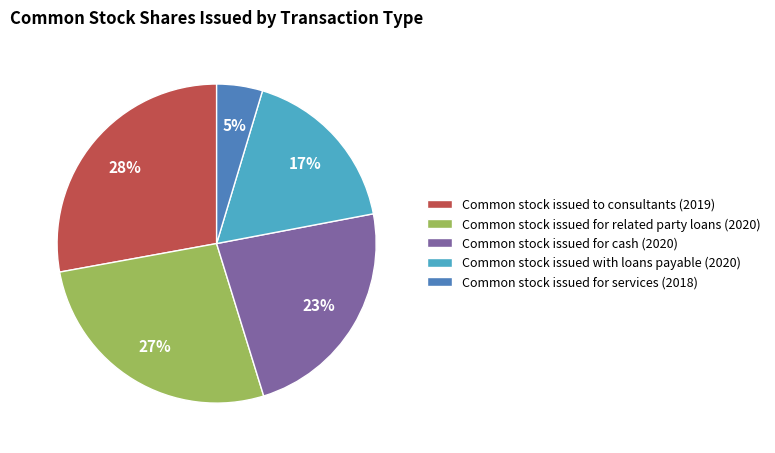

Is the sum of Common stock issued with loans payable (2020) and Common stock issued for services (2018) greater than half?

No